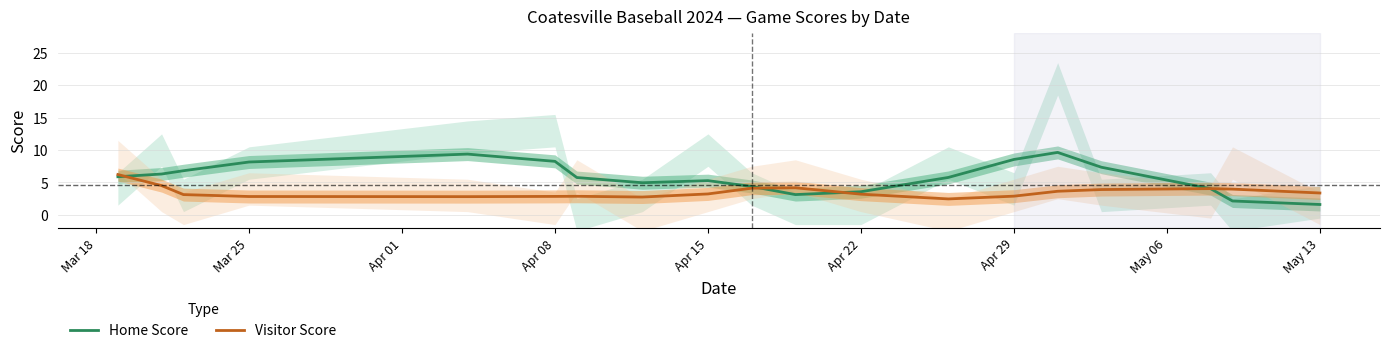

What is the maximum value for Home Score?

9.6